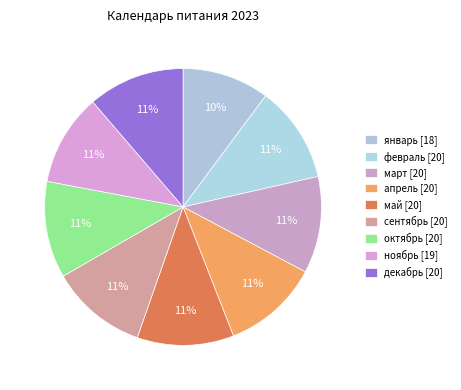

Count the number of slices in the pie.

9